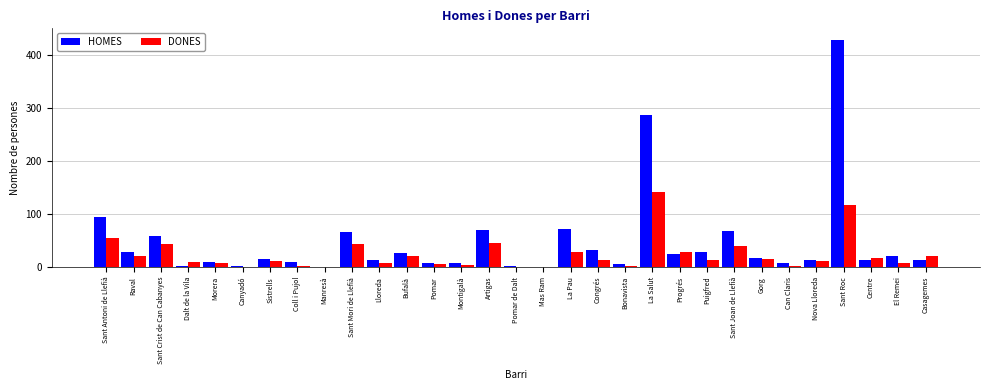

What is the maximum value for DONES?

142